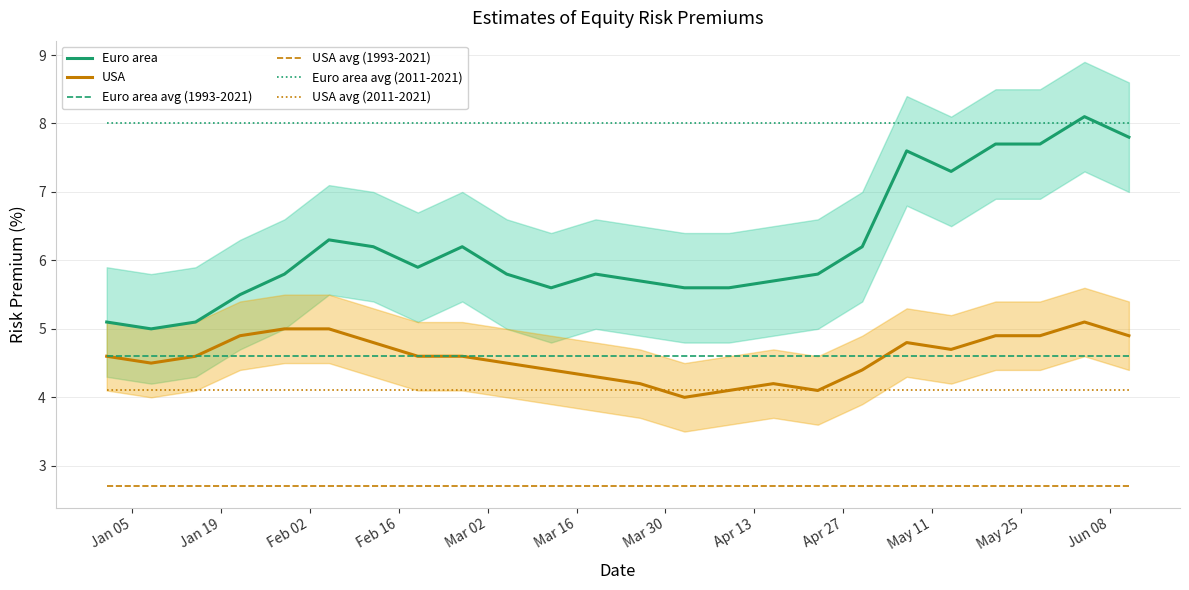

True or false: USA avg (2011-2021) and Euro area avg (2011-2021) cross at least once.

False